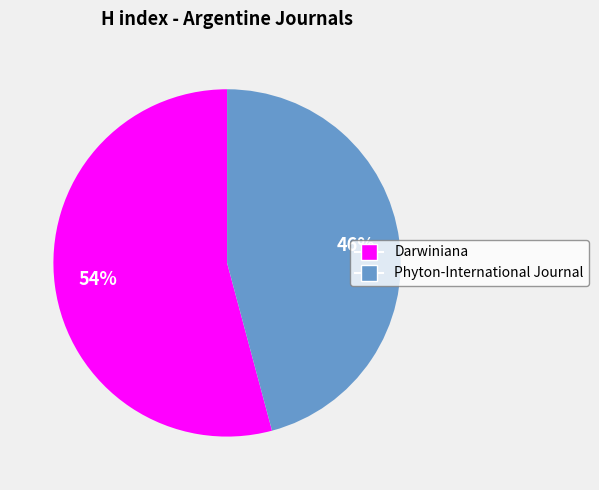

Rank the categories by value from highest to lowest.

Darwiniana, Phyton-International Journal